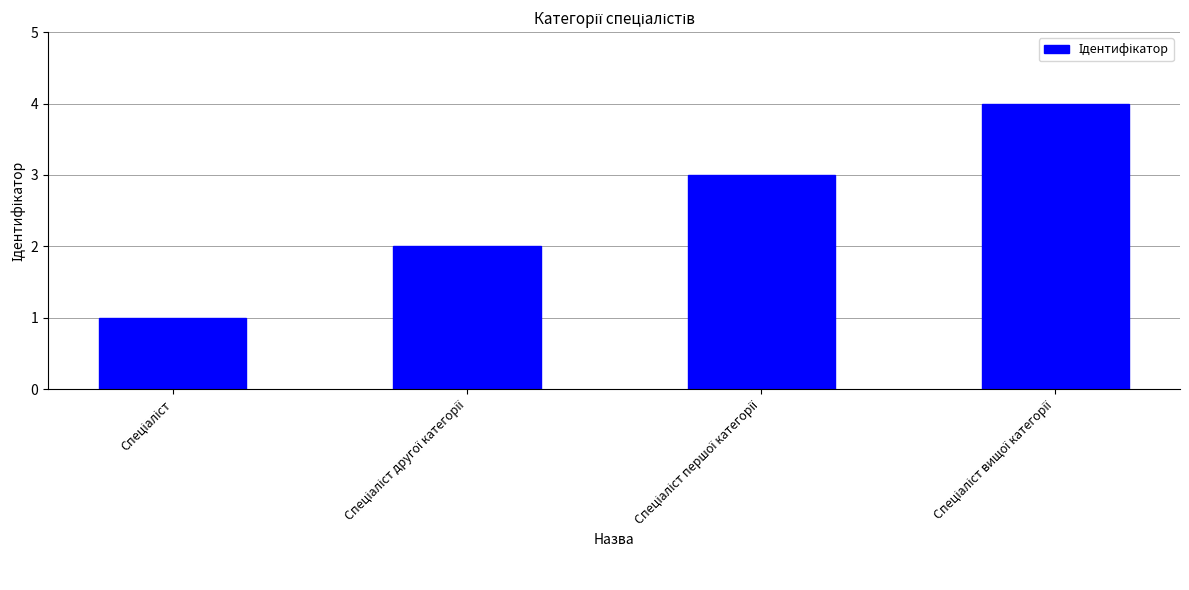

What is the greatest value displayed?

4